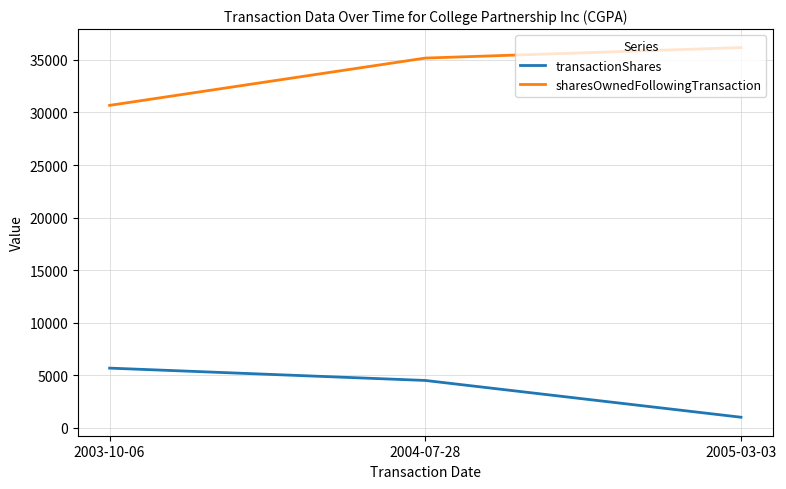

List the series in order of their overall mean, highest first.

sharesOwnedFollowingTransaction, transactionShares